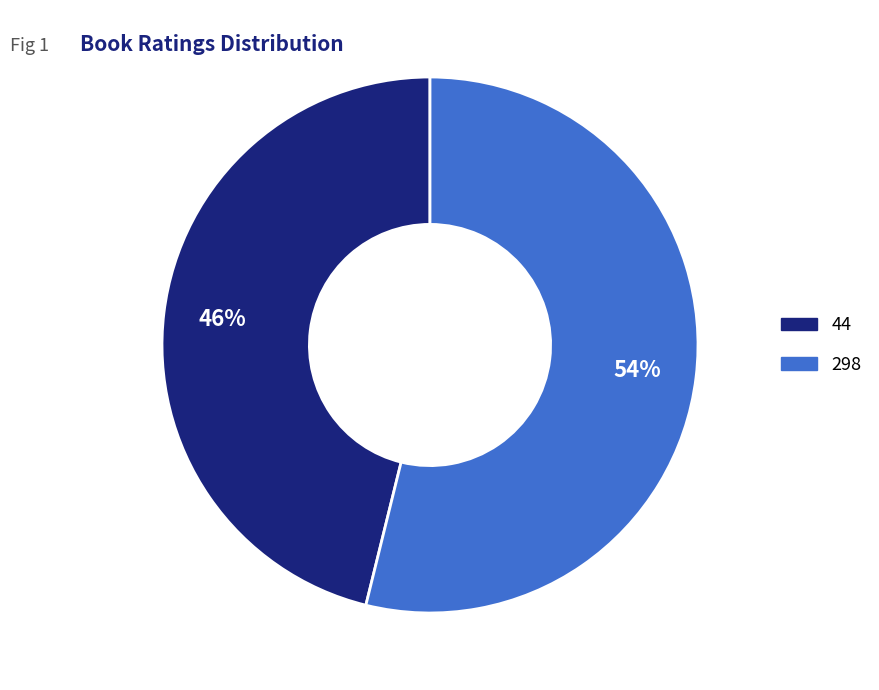

Is it true that 298 is 39% of the pie?

False